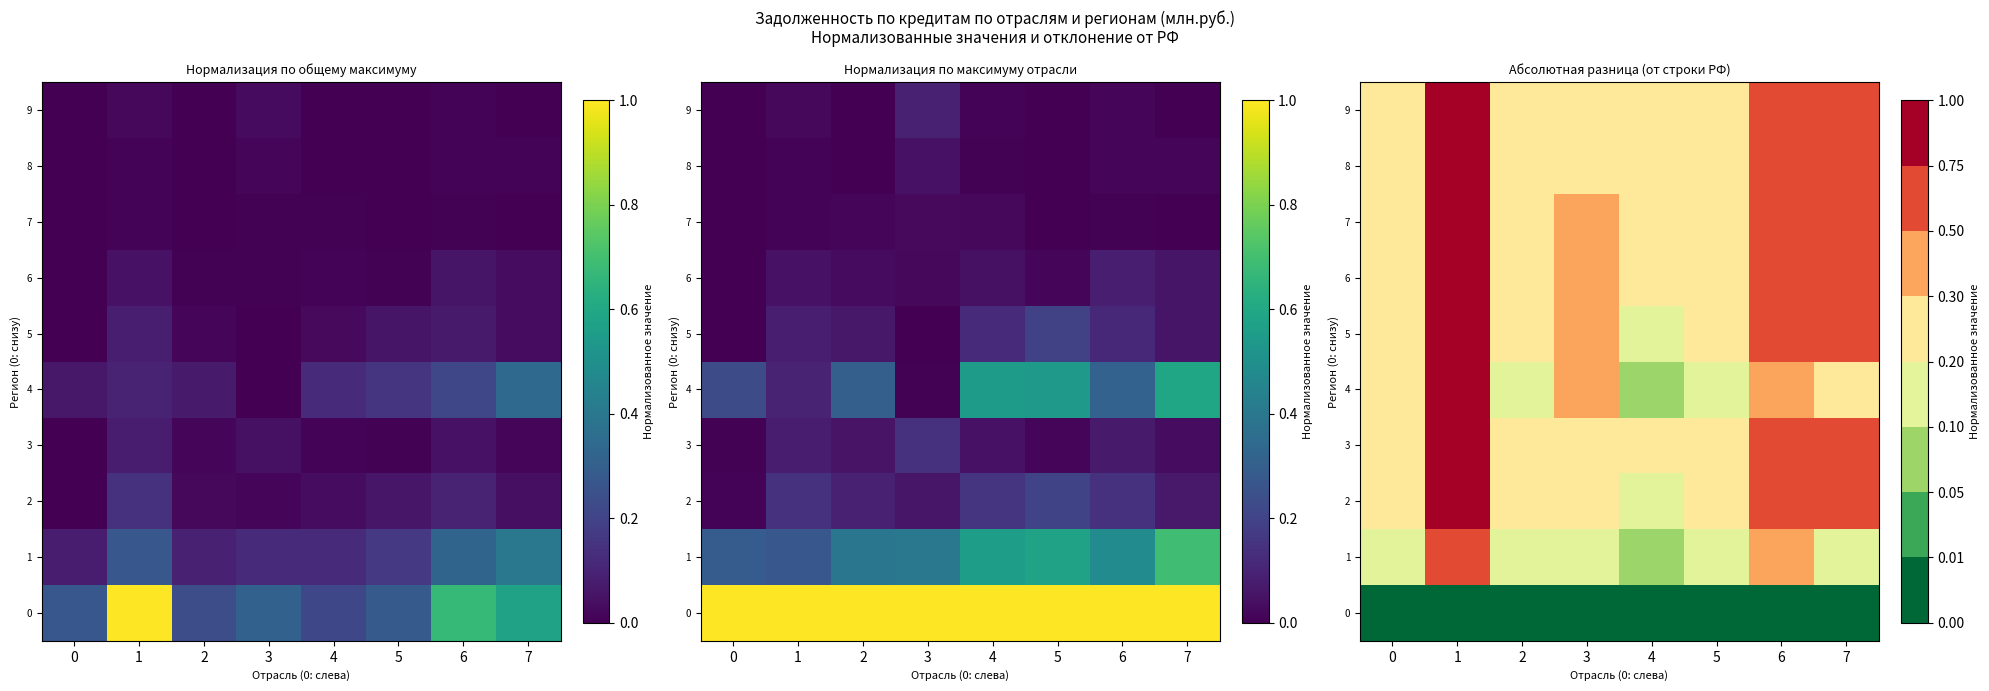

What is the difference between the maximum and minimum values in the 3 series?

0.7